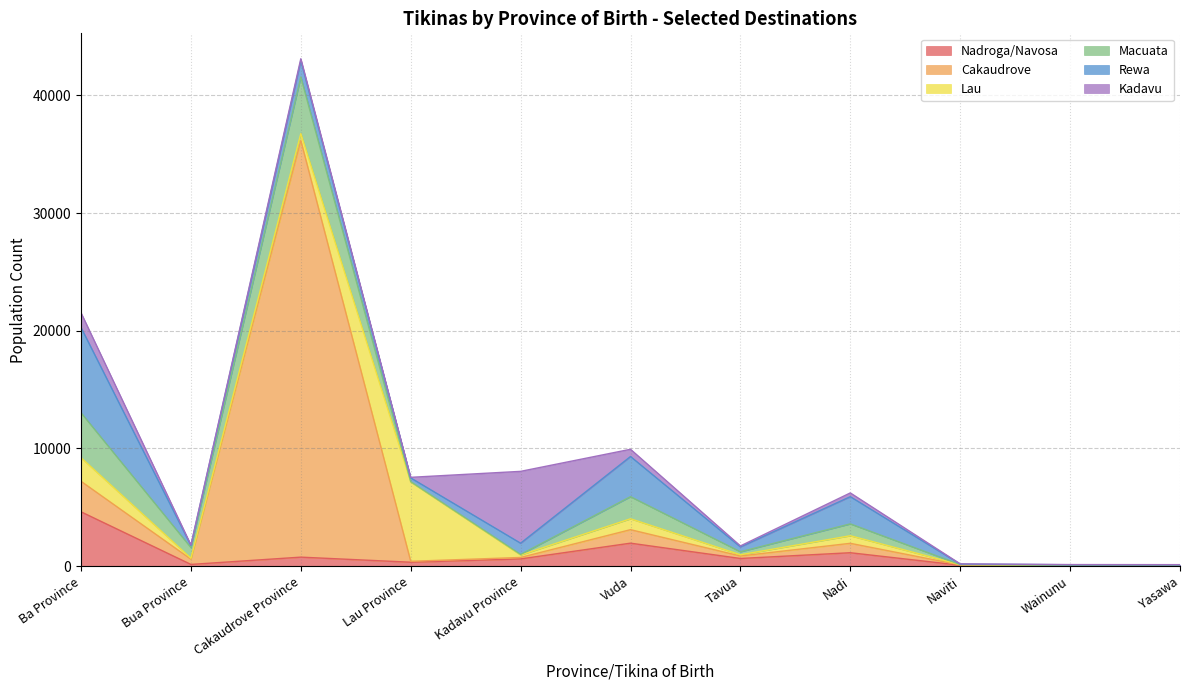

Reading left to right, extract all data points from this chart.

Nadroga/Navosa: 4613	142	761	330	611	1949	648	1136	75	17	26
Cakaudrove: 2593	447	35407	78	123	1147	211	800	24	24	20
Lau: 2003	78	585	6739	206	925	104	643	22	20	14
Macuata: 3821	907	4810	28	51	1879	254	1009	10	10	19
Rewa: 7240	178	1394	320	954	3413	414	2312	43	43	26
Kadavu: 1257	42	162	49	6106	614	83	319	15	15	18